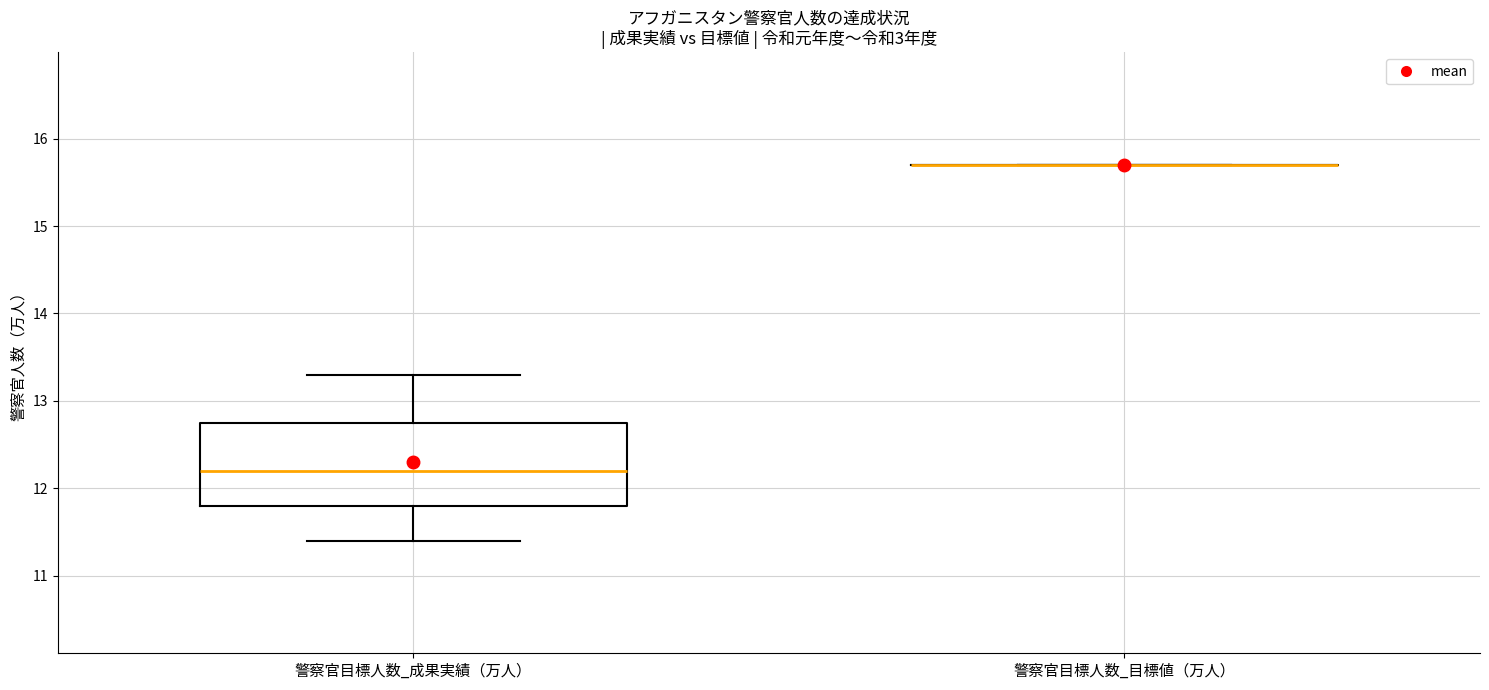

Reading left to right, transcribe this box plot: for each box, give where its median line is, the range the box spans, and where its two whiskers end, as read against the y-axis. The values are not printed on the chart, so give them approximately, as read against the axis.

警察官目標人数_成果実績（万人）: median 12.2, box 11.8 to 12.8, whiskers 11.4 to 13.3
警察官目標人数_目標値（万人）: box collapsed to a line at 15.7, whiskers 15.7 to 15.7